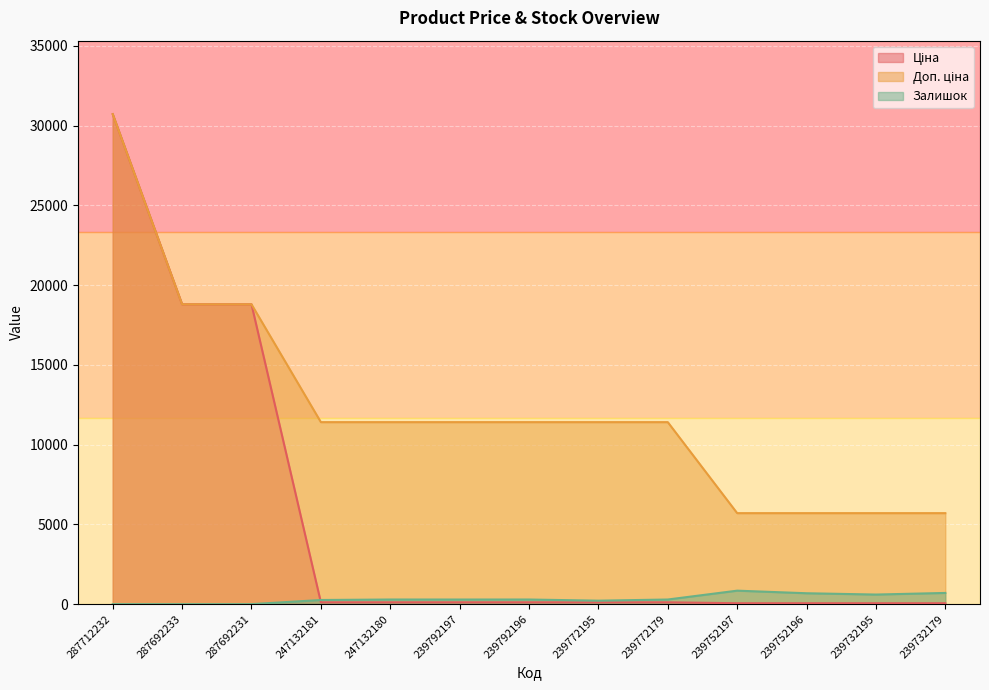

True or false: Ціна has a value of 76.4 at 239792196.

False